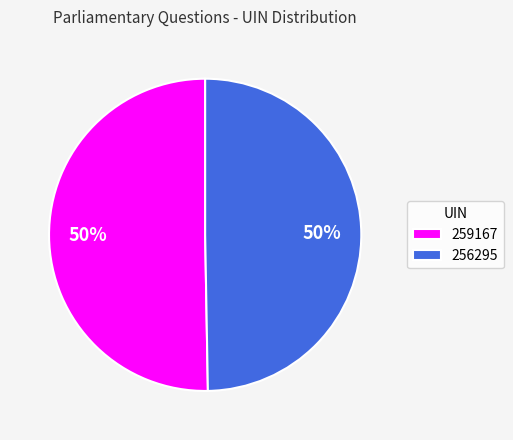

Count the number of slices in the pie.

2